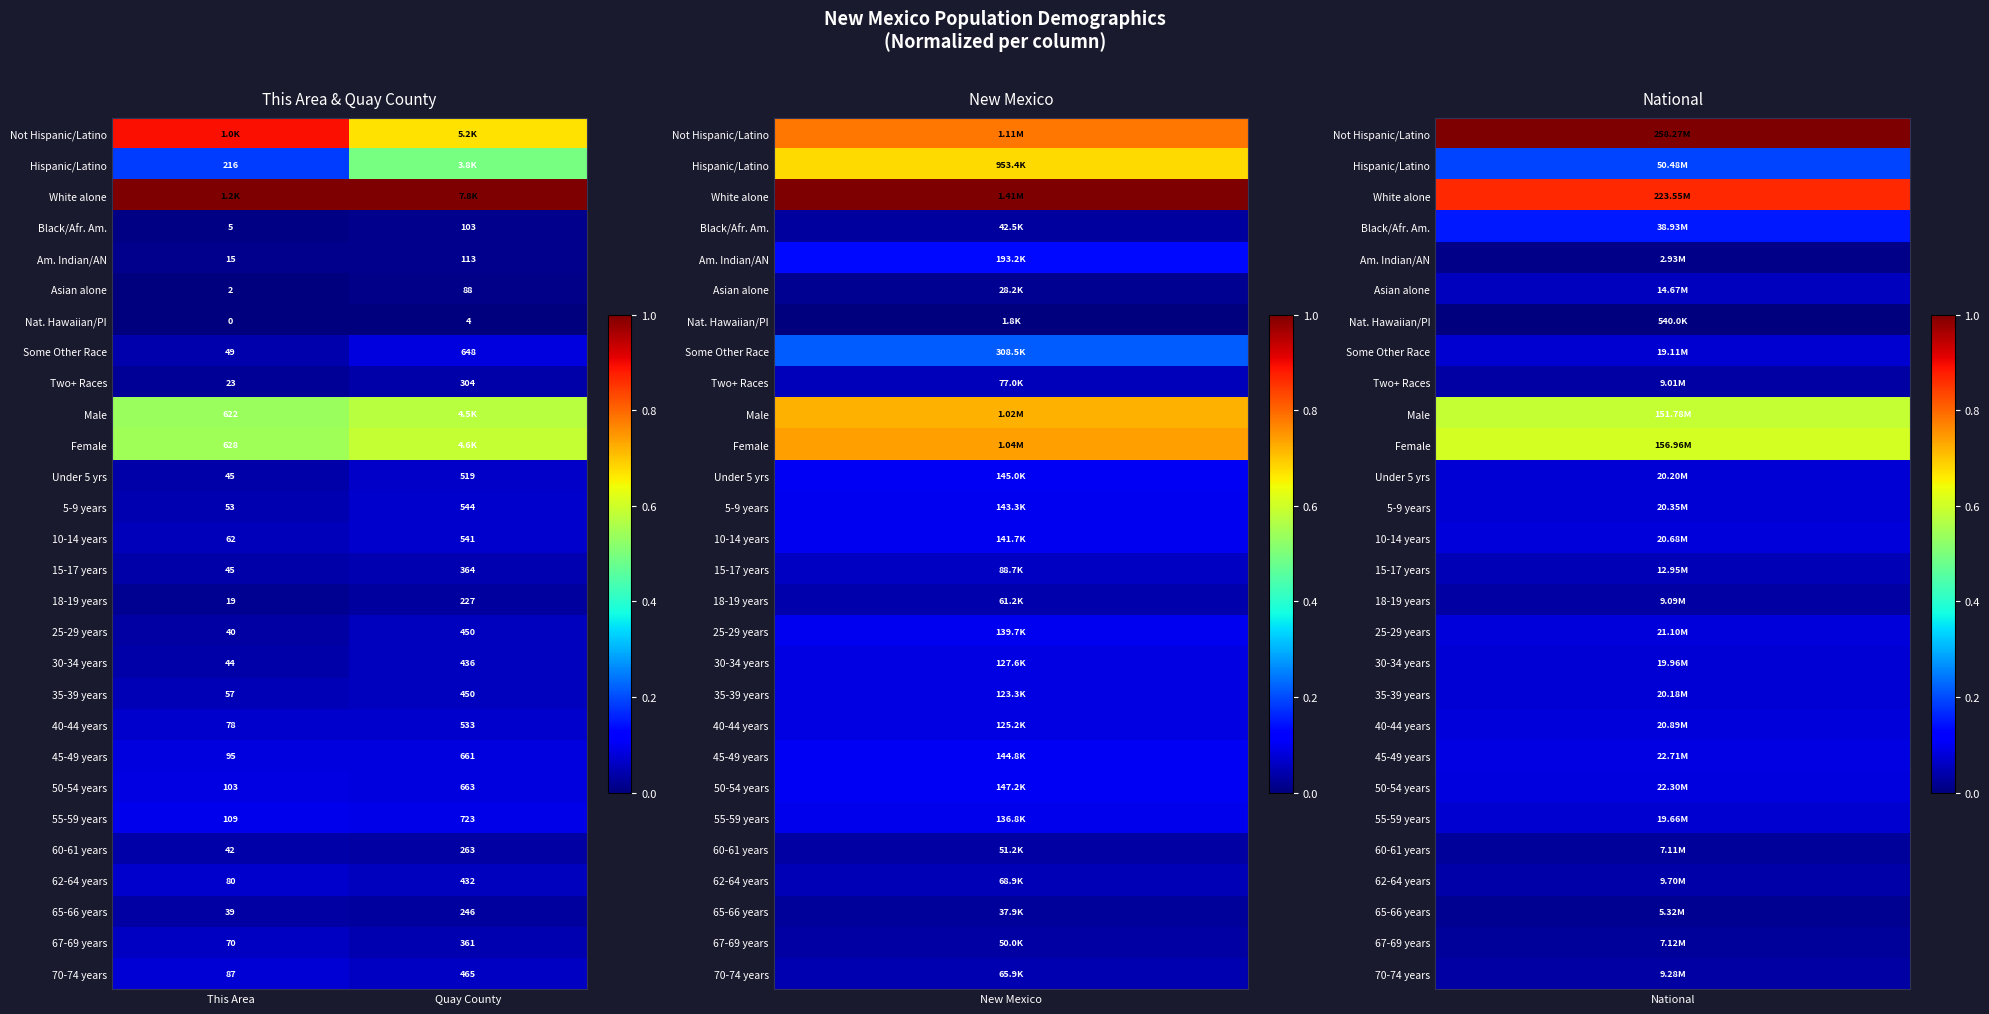

Where is 5-9 years nearest to the value 298?

This Area